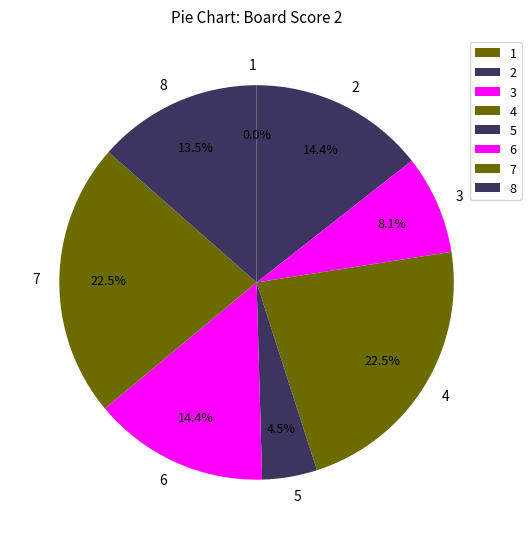

Rank the categories by value from lowest to highest.

1, 5, 3, 8, 2, 6, 4, 7